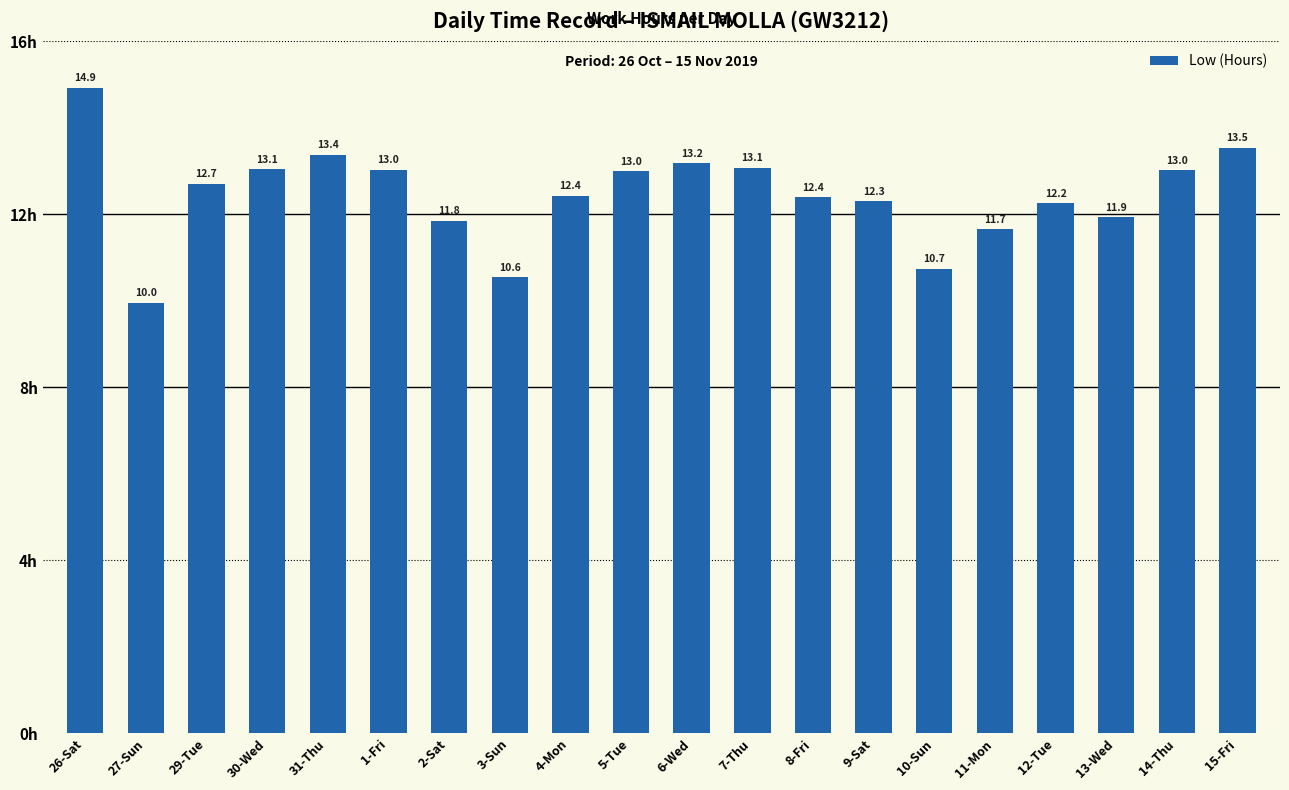

Is it true that the value at 2-Sat is 5.9?

False